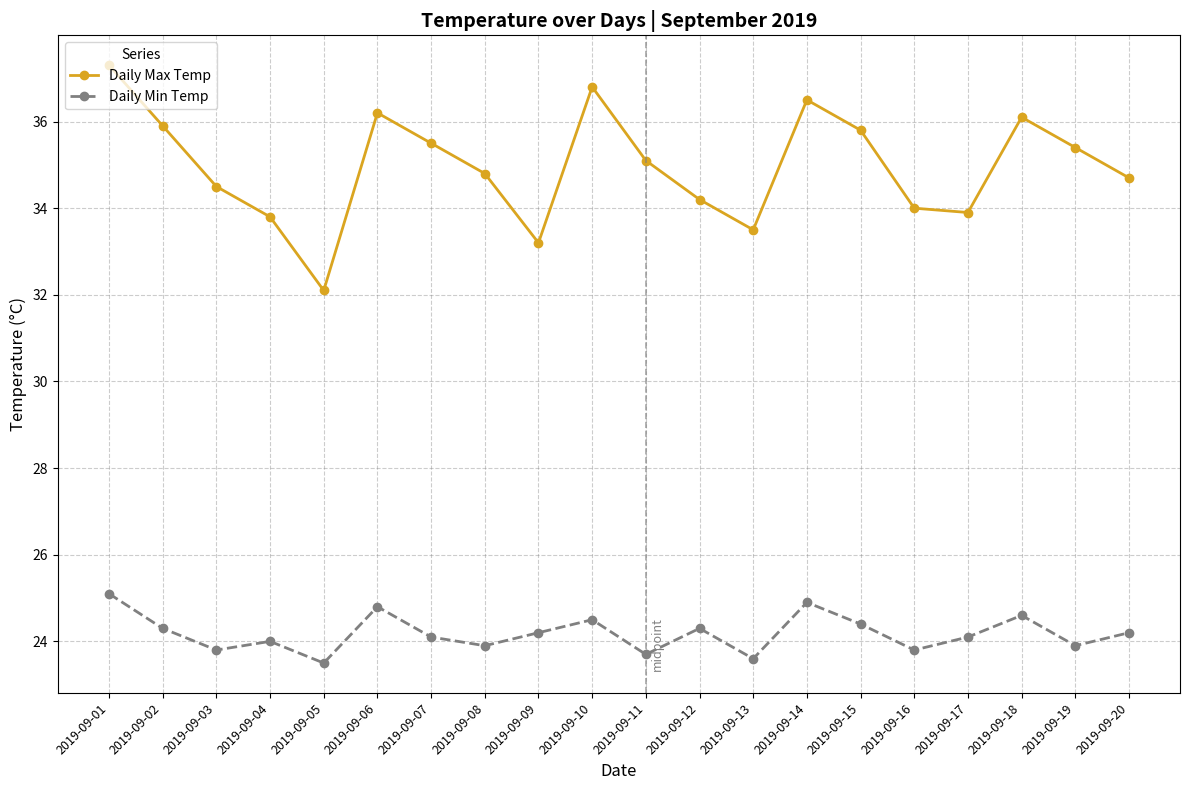

True or false: Daily Max Temp has a value of 55.7 at 2019-09-13.

False